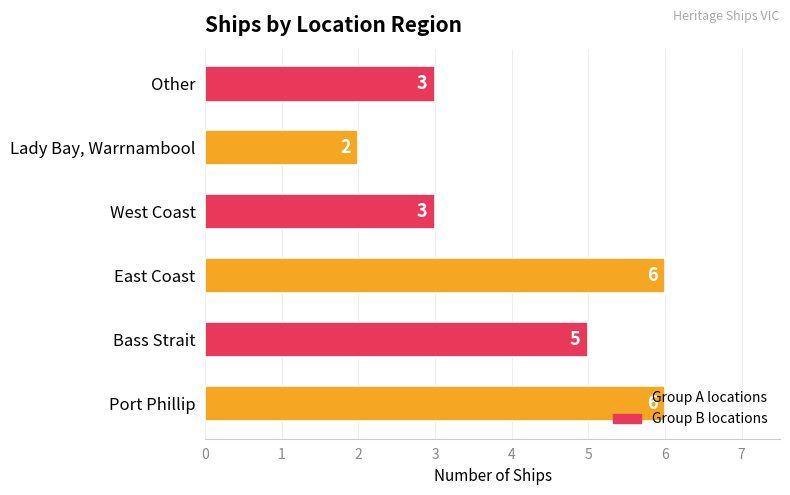

What is the difference between the values at West Coast and Port Phillip?

3